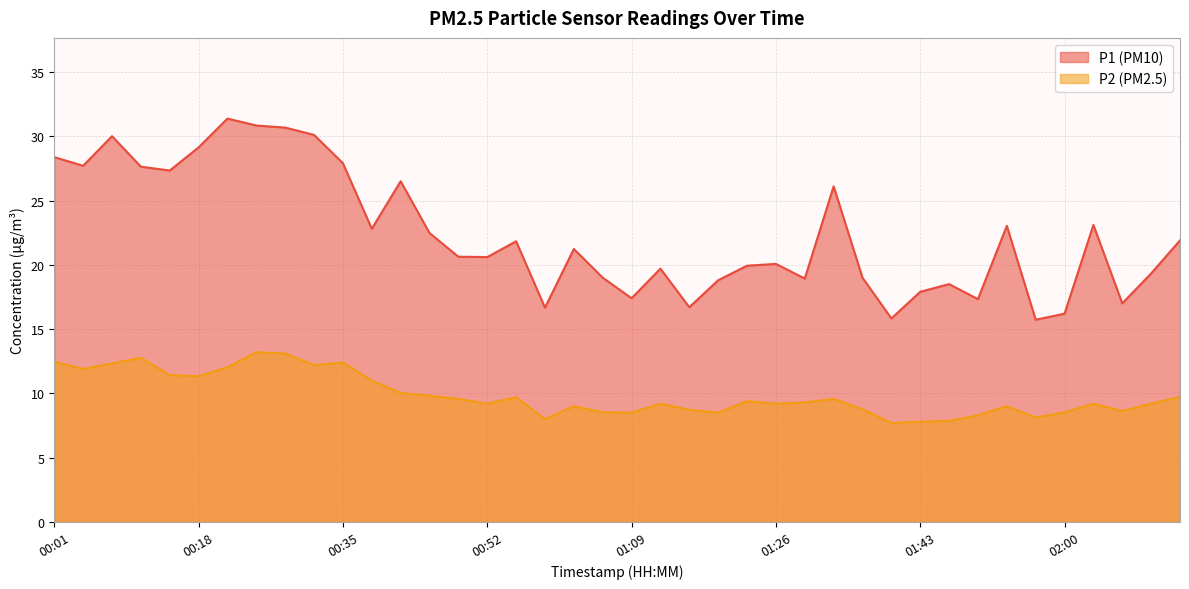

The value of P2 at 01:02 is 12.5. True or false?

False